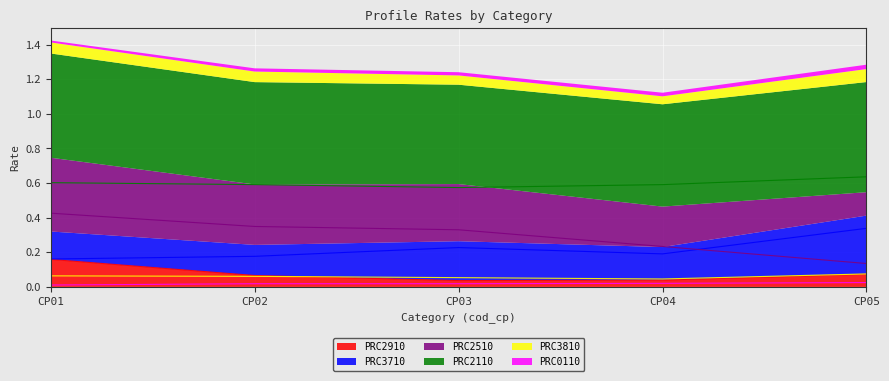

What are all the series names shown in the legend?

PRC2910, PRC3710, PRC2510, PRC2110, PRC3810, PRC0110